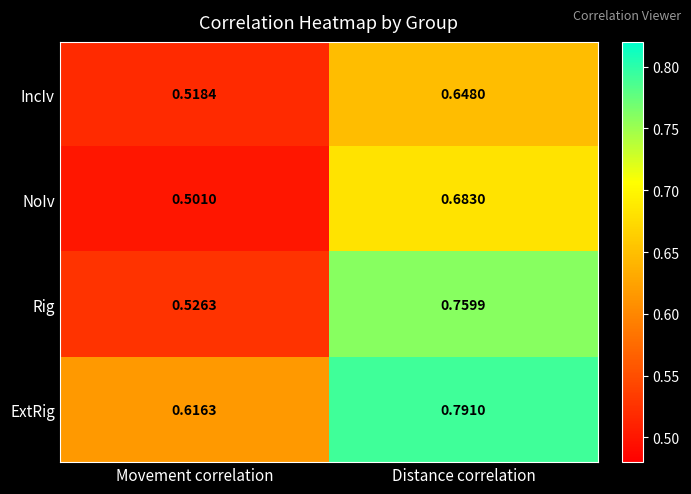

Which series has the largest total across all categories?

ExtRig